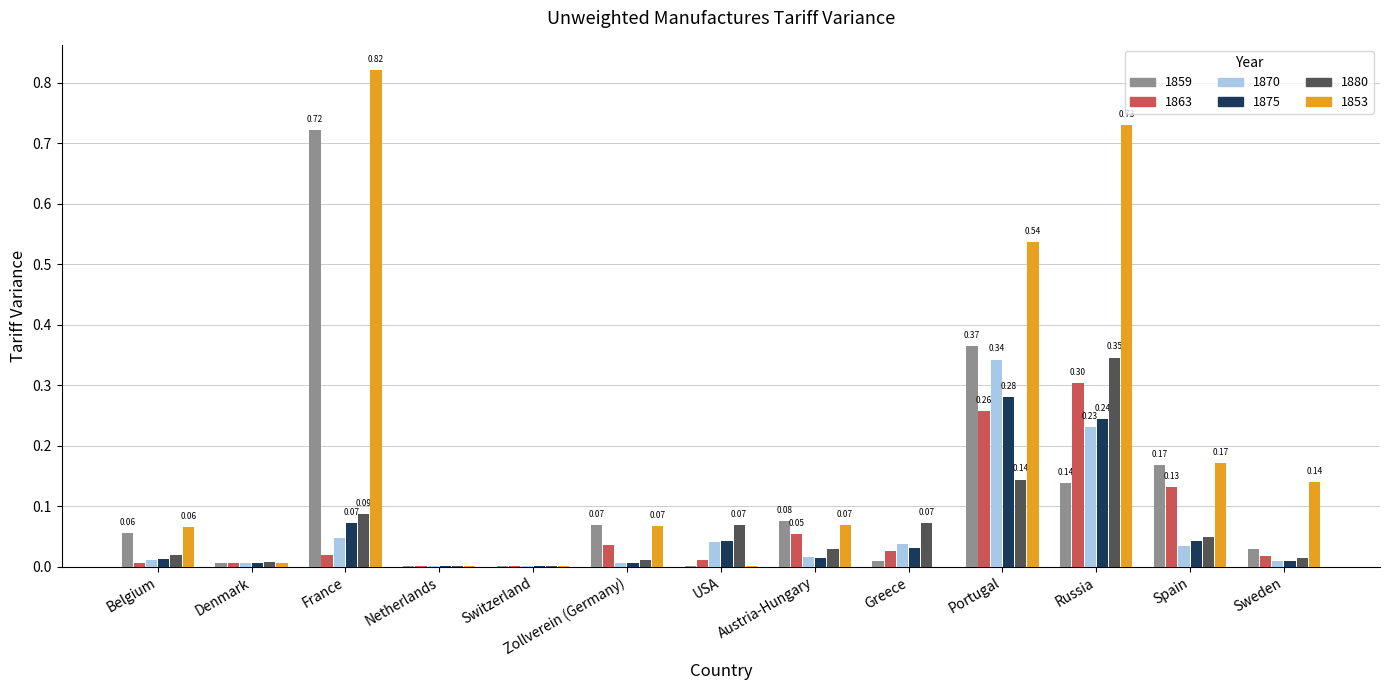

At which label does 1875 reach its peak?

Portugal